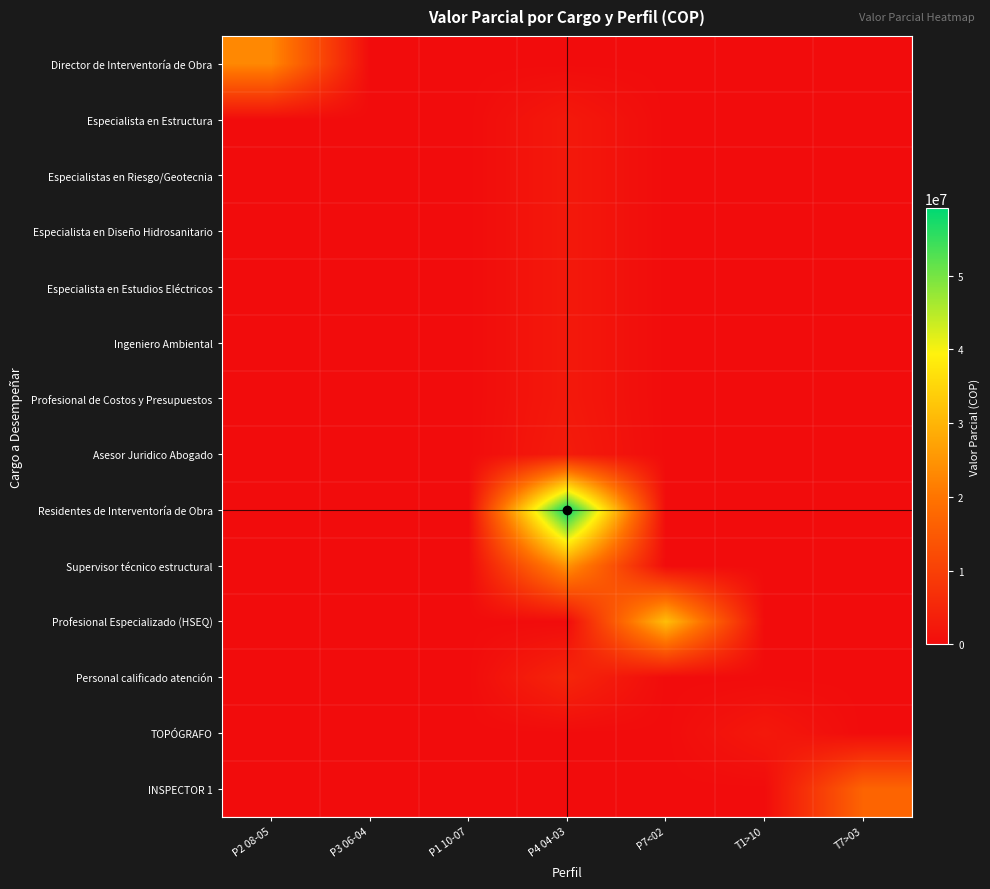

At how many categories does at least one series exceed 19502813?

3